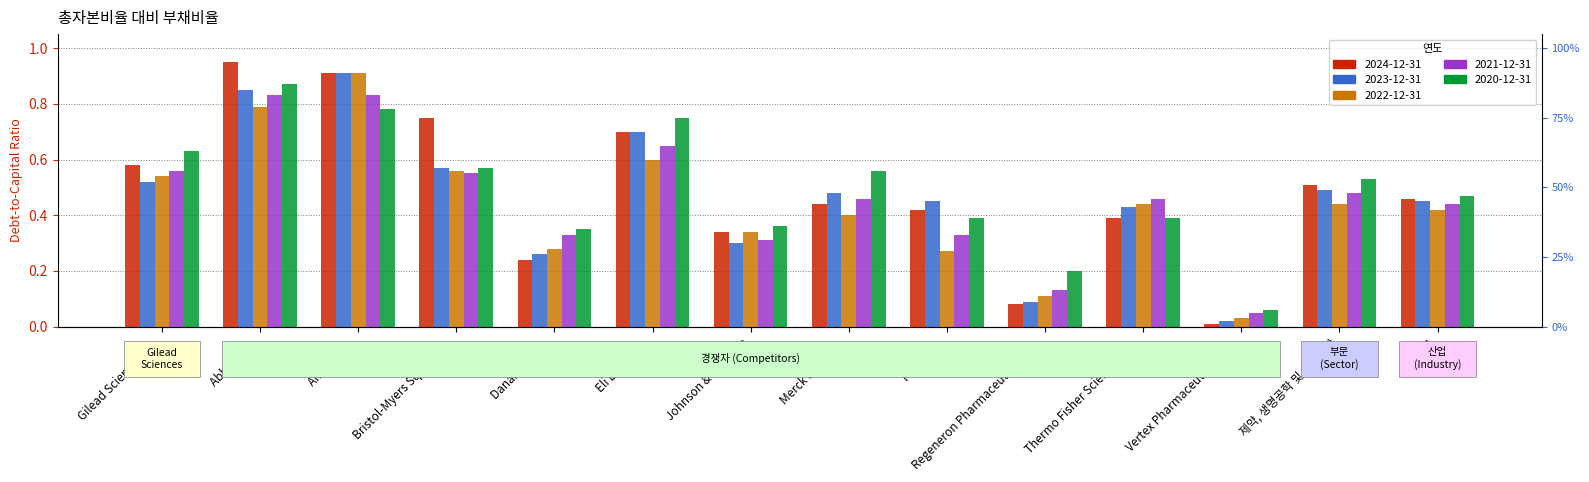

What is the difference between the maximum and second lowest values in the 2023-12-31 series?

0.8